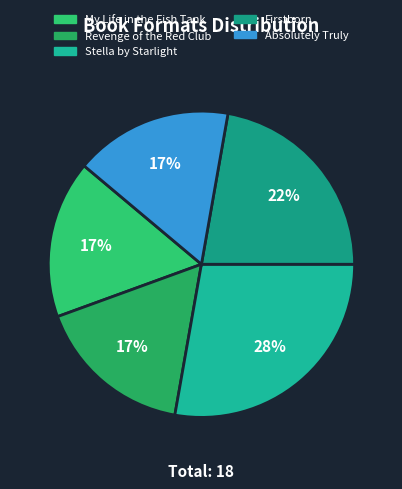

True or false: Revenge of the Red Club accounts for 17% of the total.

True